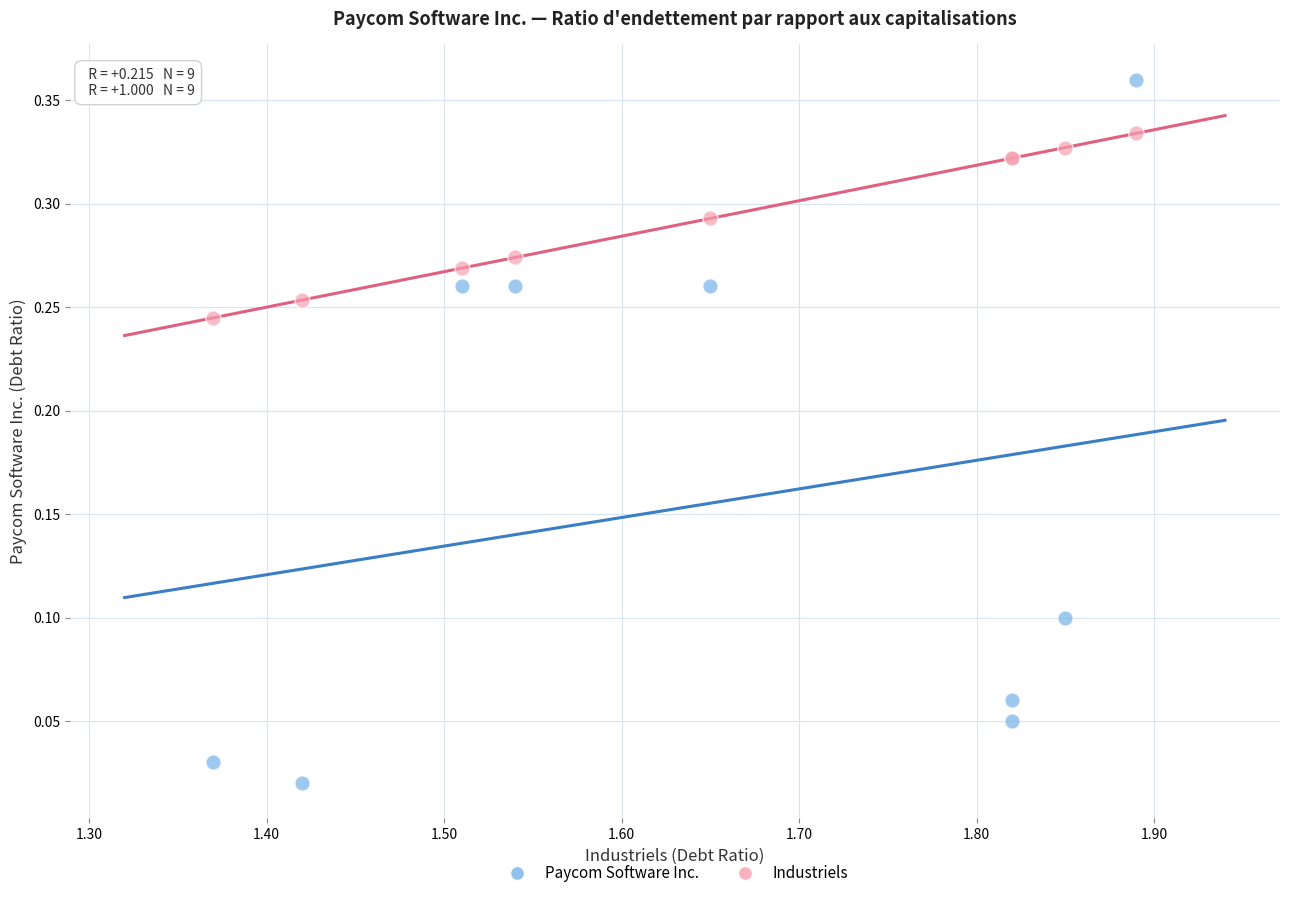

What is the X range (max minus min) for the scatter plot?

0.5